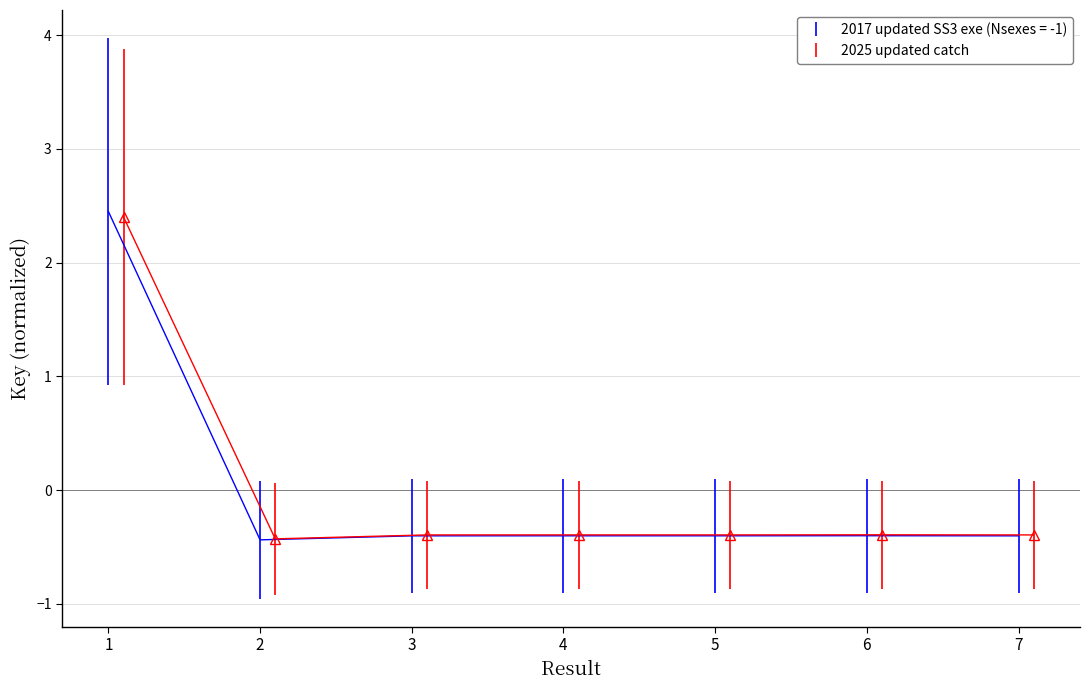

What is the value of the 2017 updated SS3 exe (Nsexes = -1) point at the 4th from the left?

-0.4